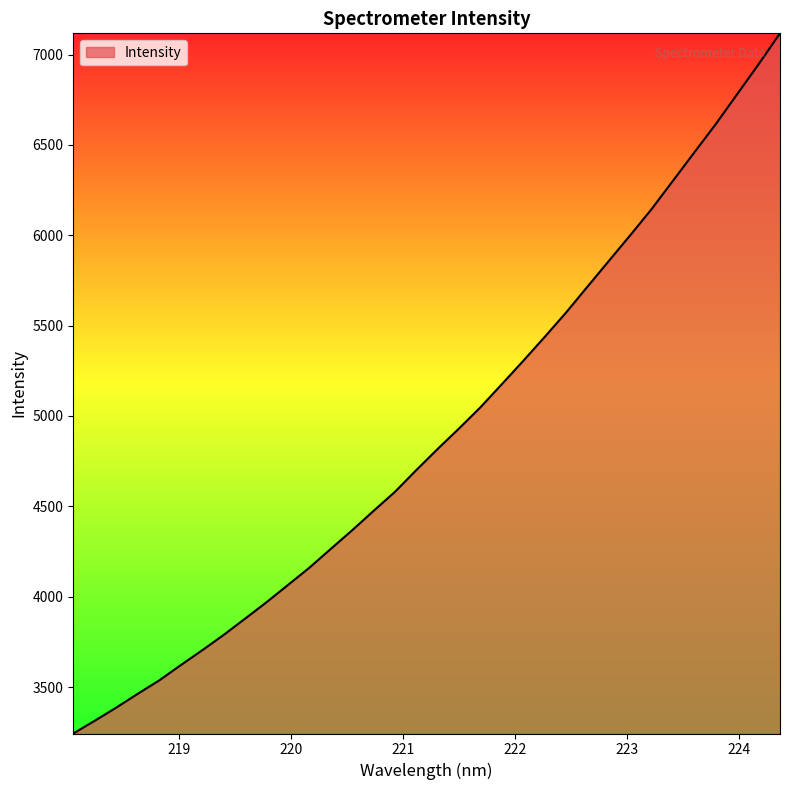

What is the greatest value displayed?

7117.2